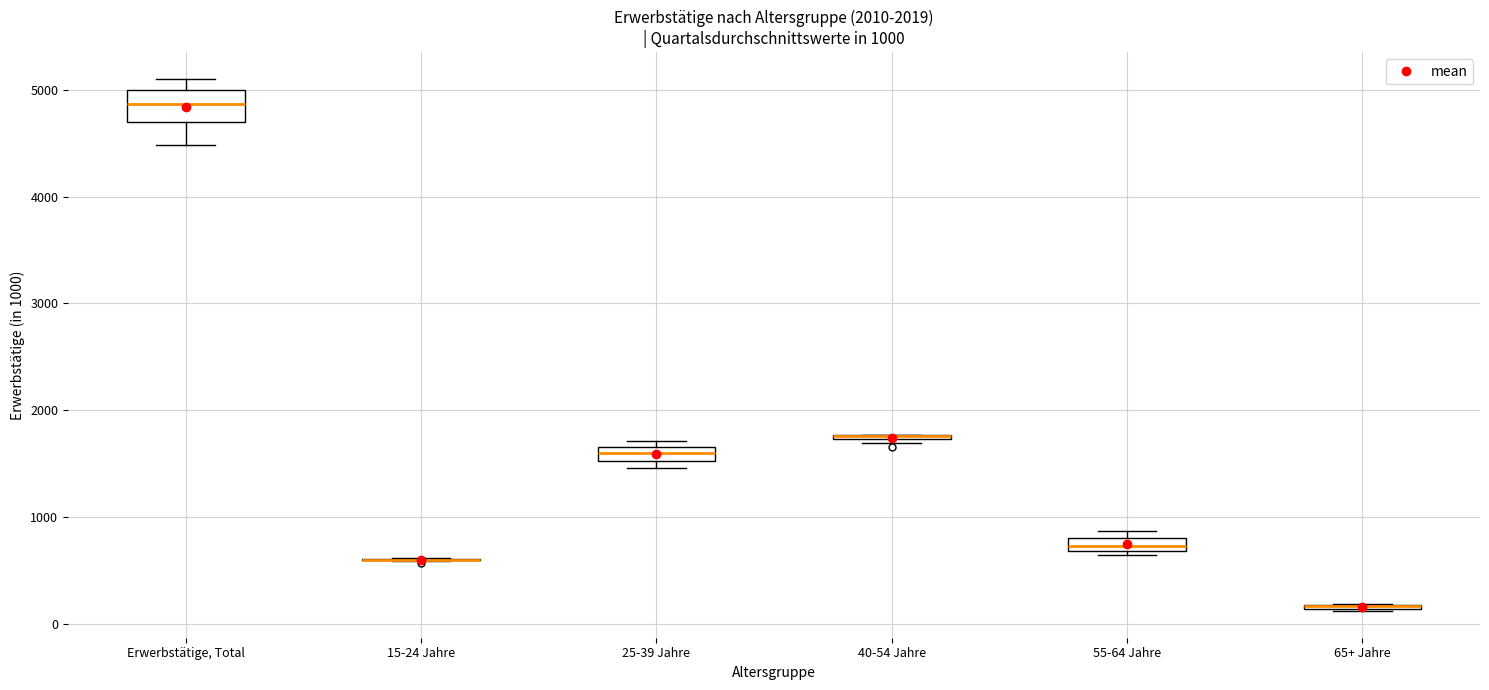

Which box is the tallest, from its lower edge to its upper edge?

Erwerbstätige, Total